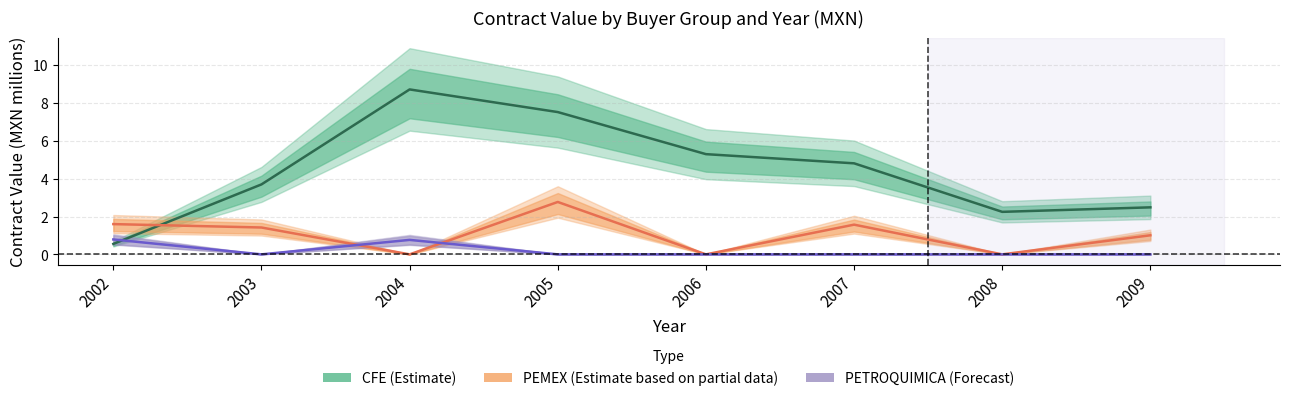

What is the value of the CFE (Estimate) point at the 2nd from the left?

3.7